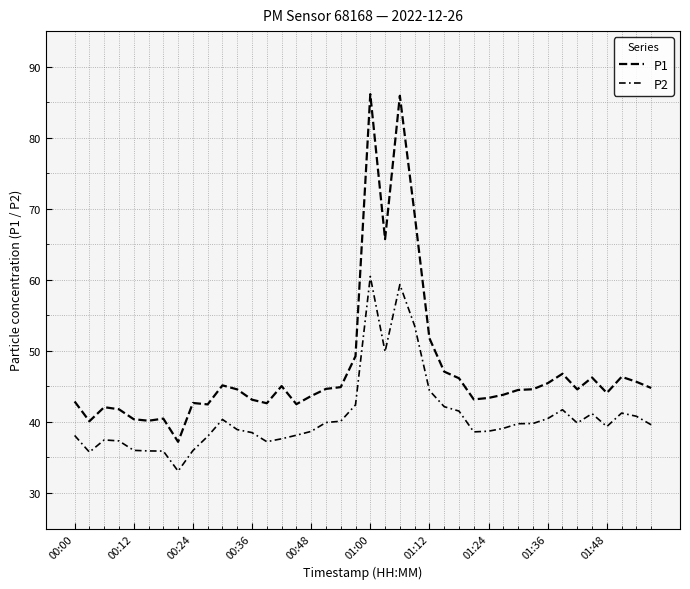

Does the chart display data point markers on the line(s)?

No